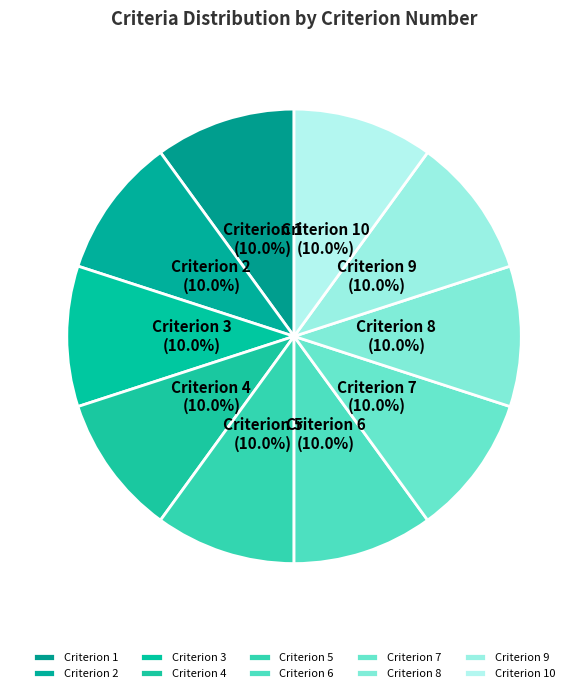

What percentage is NOT represented by Criterion 4?

90.0%